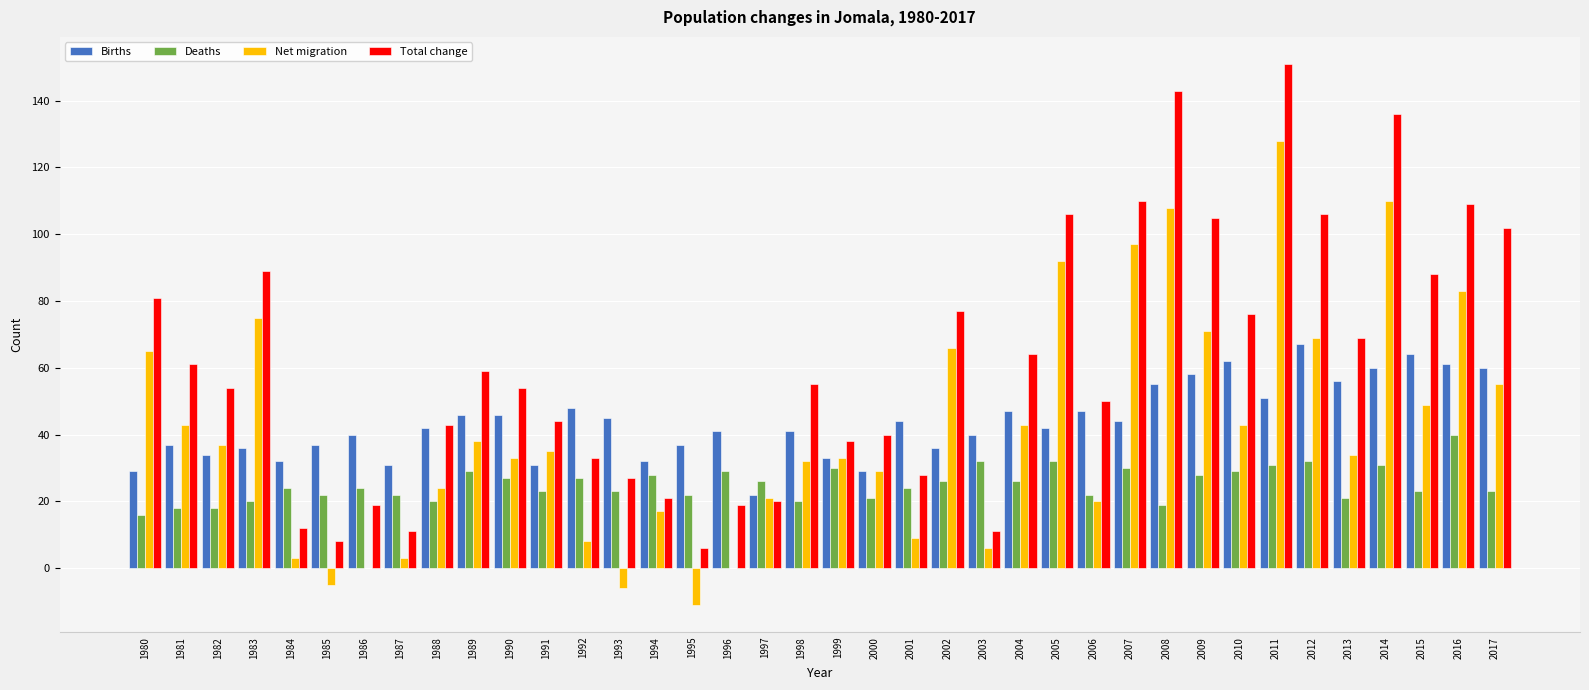

What is the sum of the Deaths values at 1986 and 1981?

42